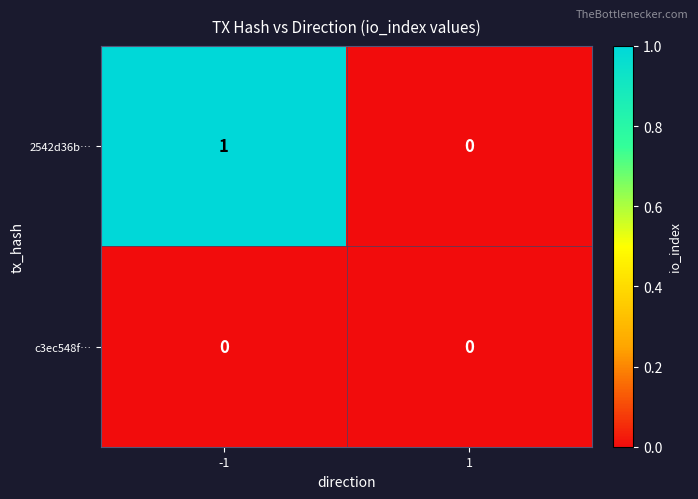

Reading right to left, transcribe all the data shown in this chart.

2542d36b…: 0	1
c3ec548f…: 0	0